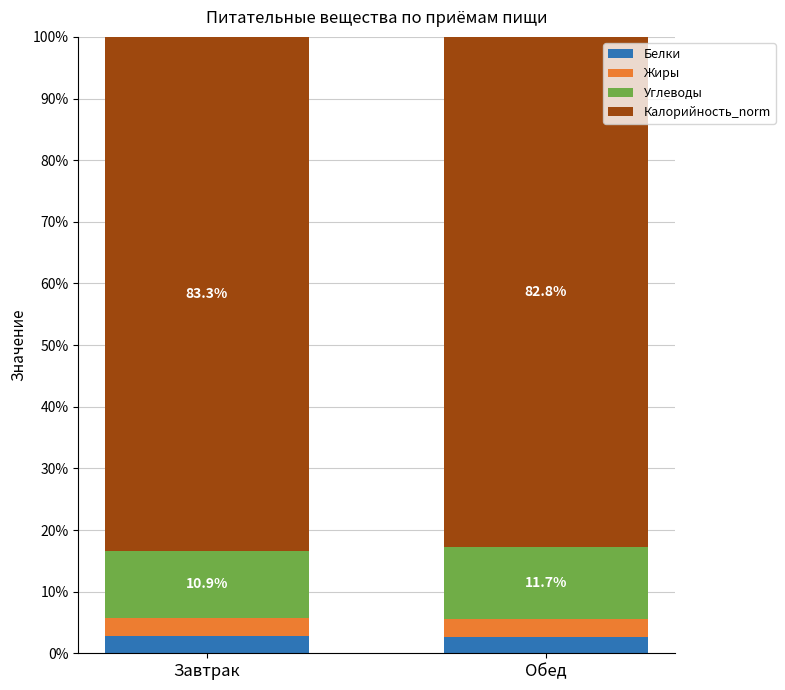

What is the total value across all series at Обед?

100.0